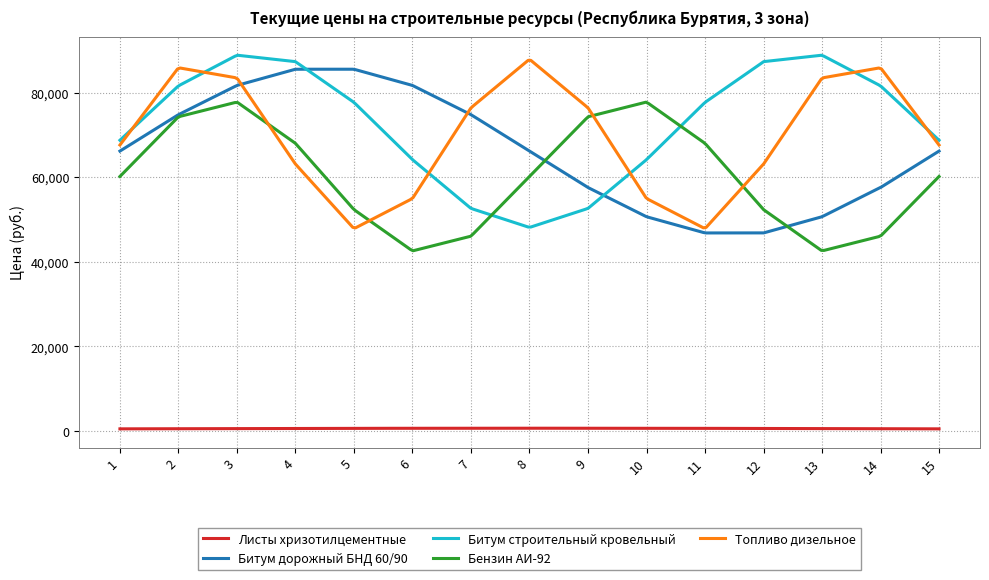

True or false: Листы хризотилцементные and Бензин АИ-92 intersect in this chart.

False